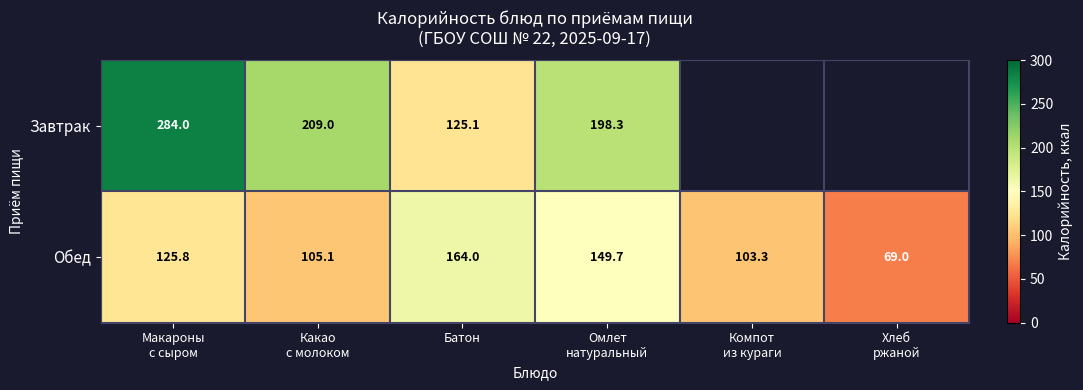

What is the sum of all Обед values?

716.9